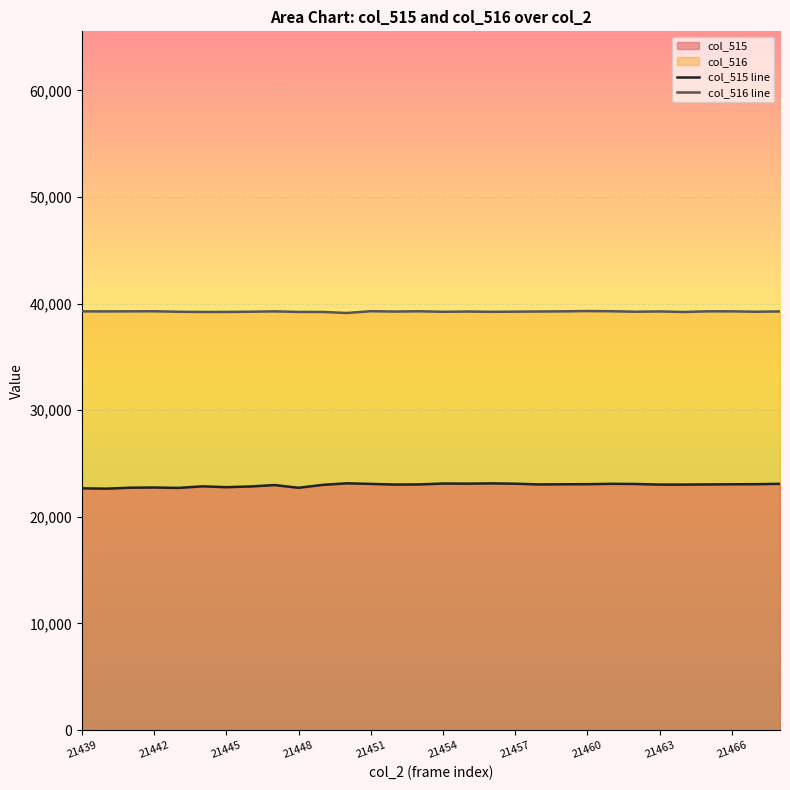

What is the value of the col_516 point at the 15th from the left?

39281